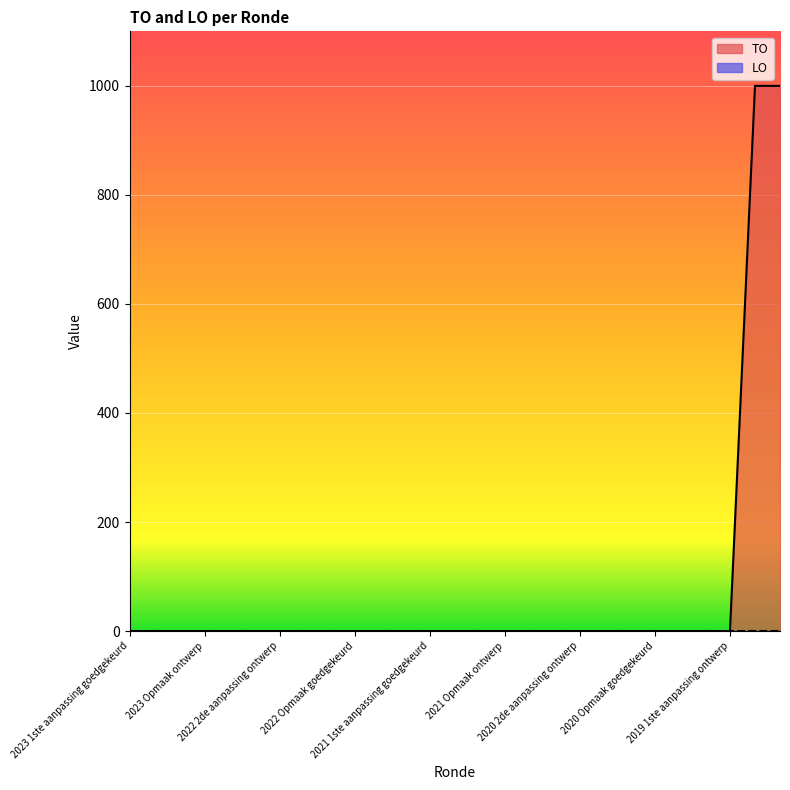

How many distinct data groups are displayed?

2